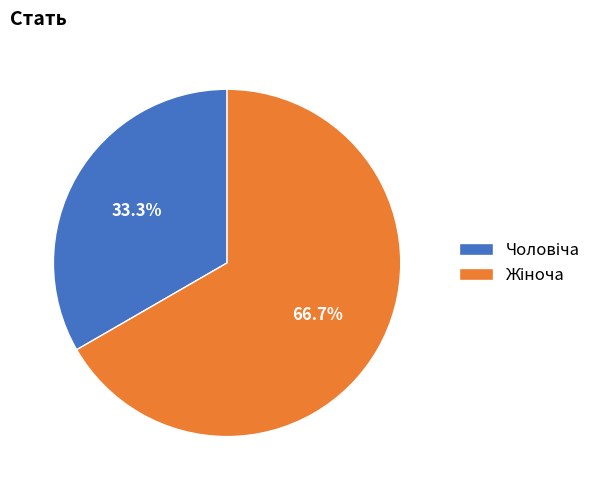

Is there a majority slice in this chart?

Yes